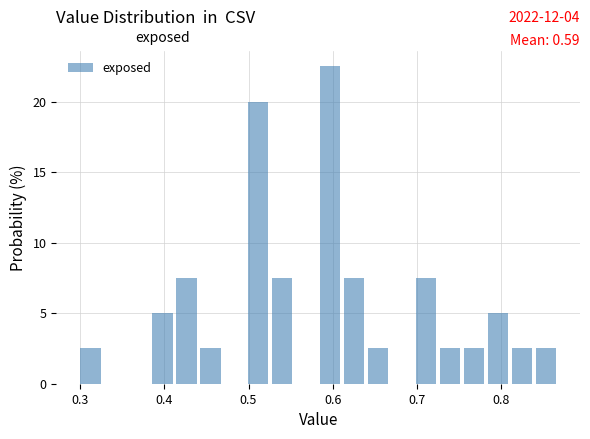

Read against the x-axis, roughly where is the centre of the tallest bar?

0.60